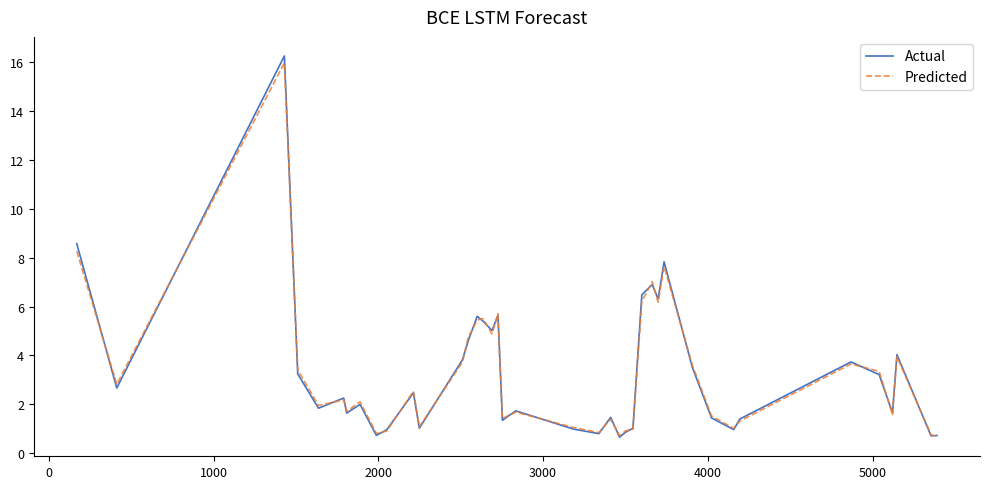

How many lines are shown in the chart?

2